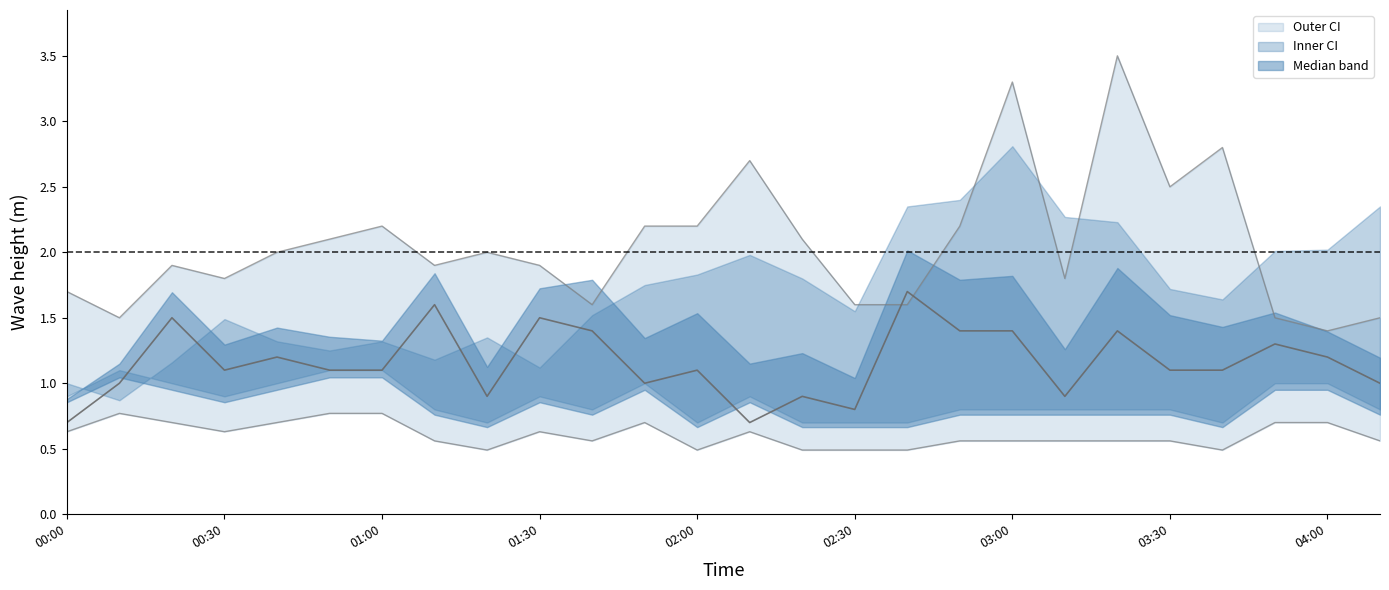

Count the number of data series in this chart.

3